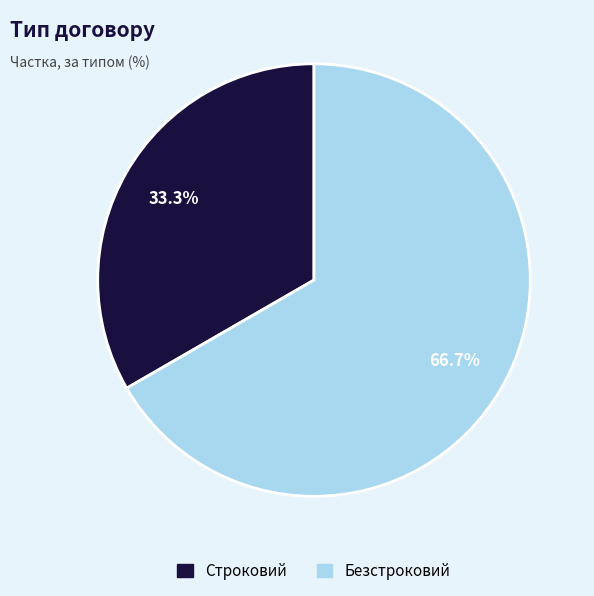

Approximately how many times larger is the value at Строковий compared to Безстроковий?

0.5